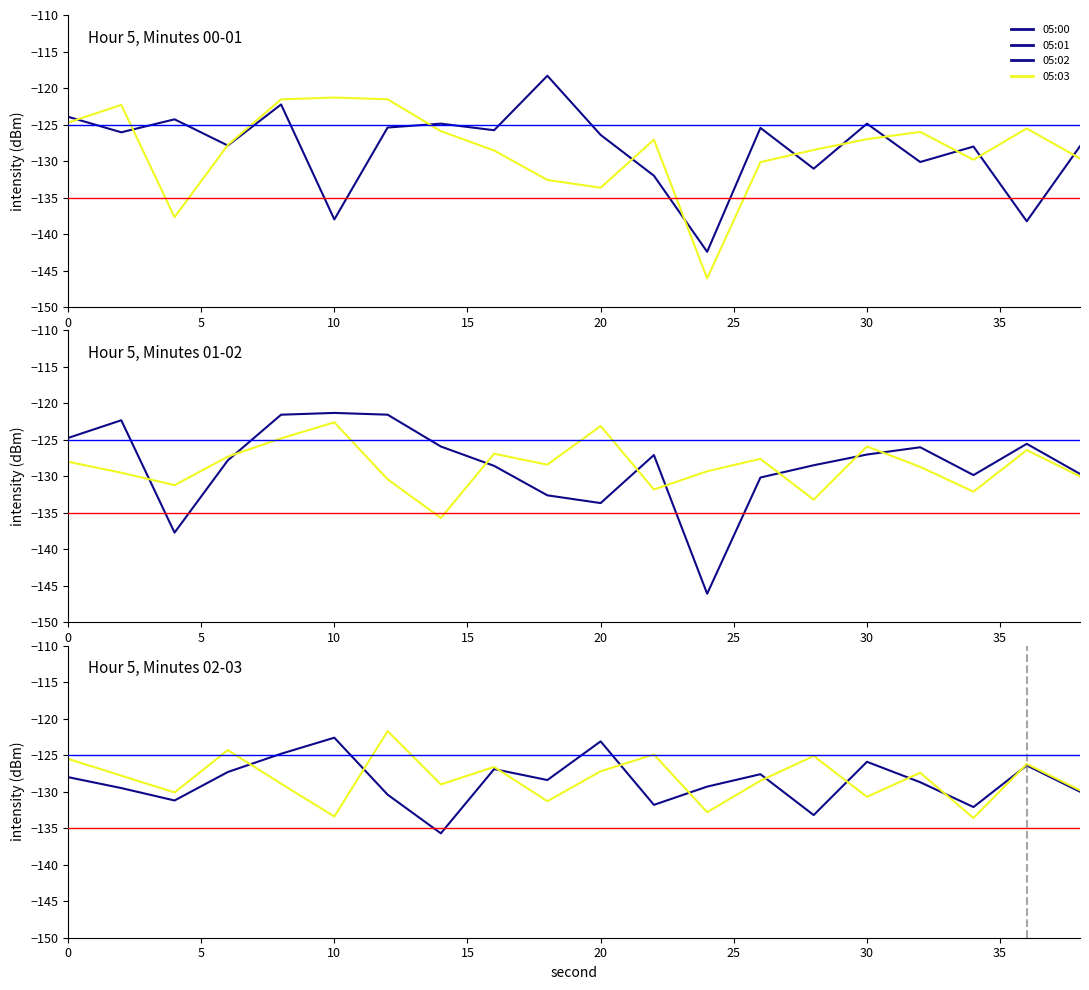

Reading left to right, what are all the values shown in this chart?

05:00: -123.9	-126.1	-124.3	-127.9	-122.3	-138.0	-125.4	-124.9	-125.8	-118.3	-126.4	-132.0	-142.4	-125.5	-131.1	-124.9	-130.1	-128.0	-138.3	-128.0
05:01: -124.7	-122.3	-137.7	-127.8	-121.6	-121.3	-121.6	-125.9	-128.6	-132.6	-133.7	-127.1	-146.1	-130.2	-128.5	-127.0	-126.0	-129.8	-125.5	-129.7
05:02: -128.0	-129.5	-131.2	-127.3	-124.8	-122.6	-130.4	-135.7	-126.9	-128.4	-123.1	-131.8	-129.3	-127.6	-133.2	-125.9	-128.7	-132.1	-126.4	-130.0
05:03: -125.5	-127.8	-130.1	-124.3	-128.9	-133.4	-121.7	-129.0	-126.6	-131.3	-127.2	-124.9	-132.8	-128.5	-125.1	-130.7	-127.4	-133.6	-126.2	-129.8